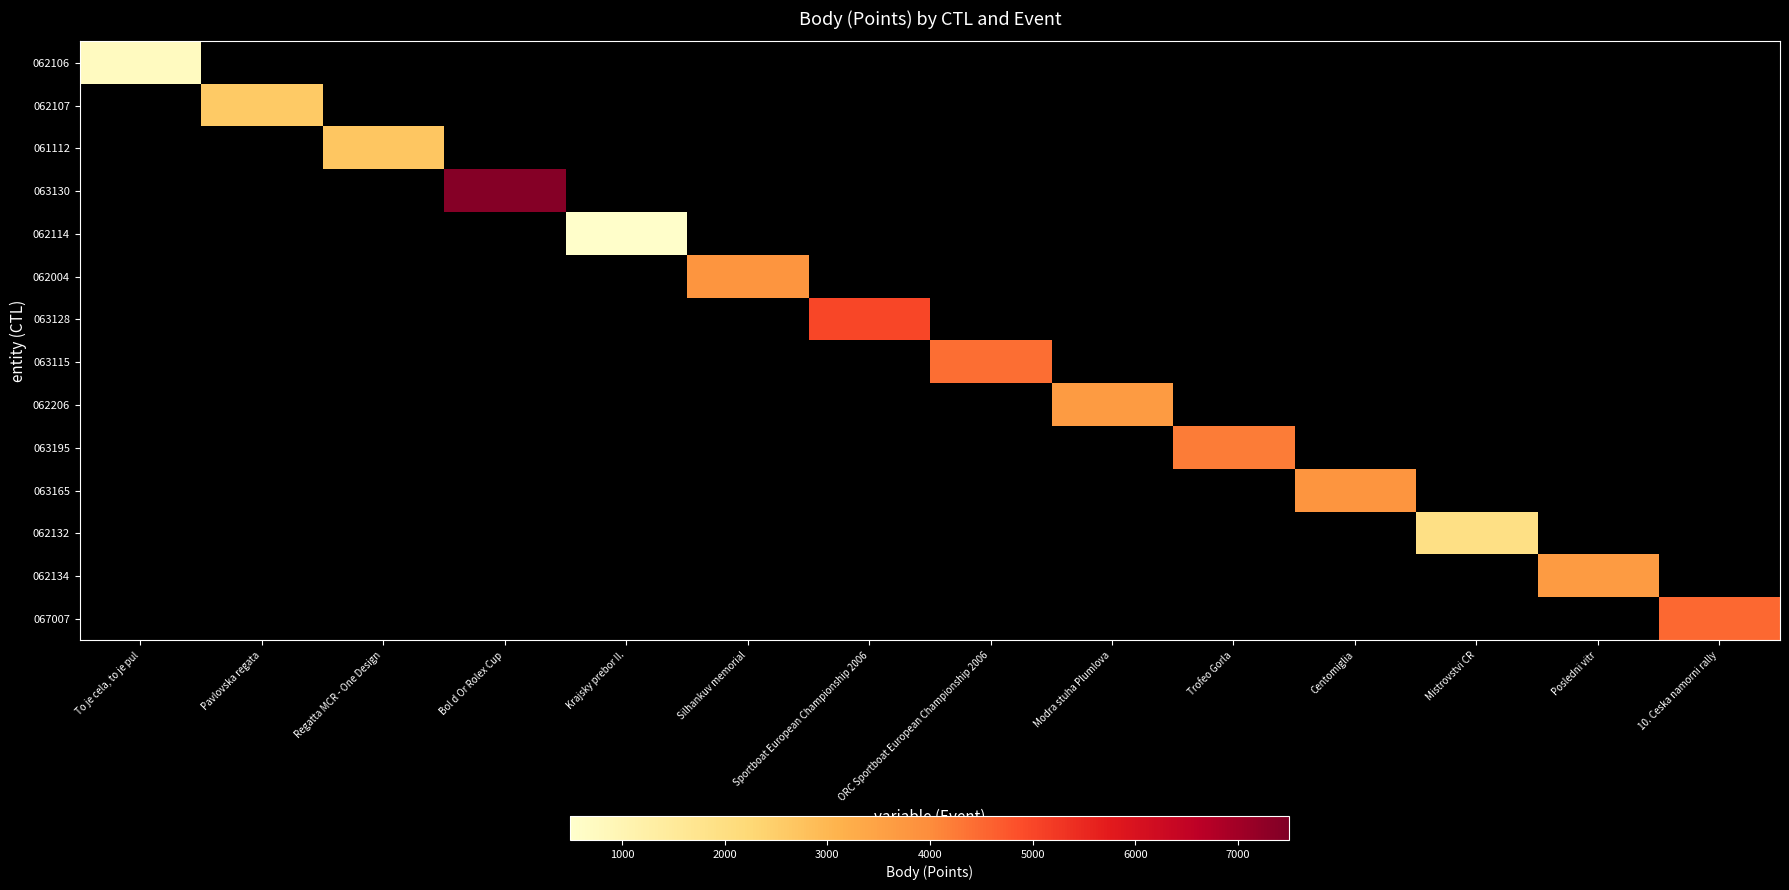

Which label corresponds to the smallest value in the chart?

Pavlovska regata